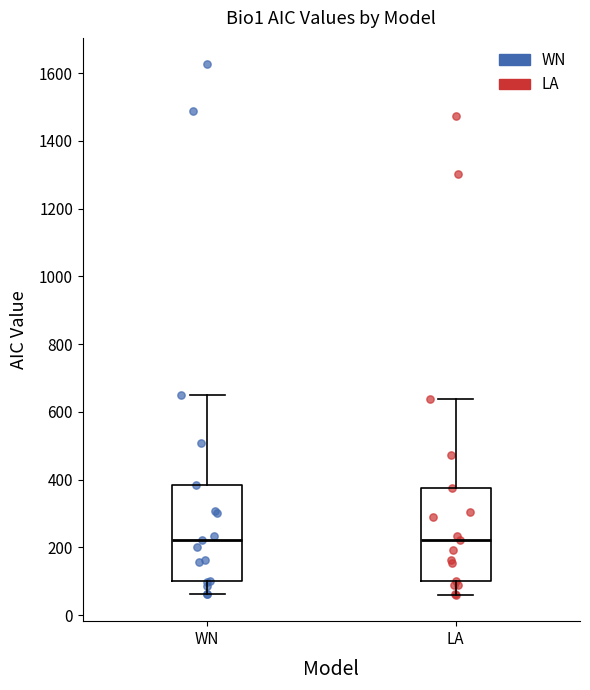

Reading left to right, transcribe this box plot: for each box, give where its median line is, the range the box spans, and where its two whiskers end, as read against the y-axis. The values are not printed on the chart, so give them approximately, as read against the axis.

WN: median 220, box 100 to 380, whiskers 60 to 660
LA: median 220, box 100 to 380, whiskers 60 to 640